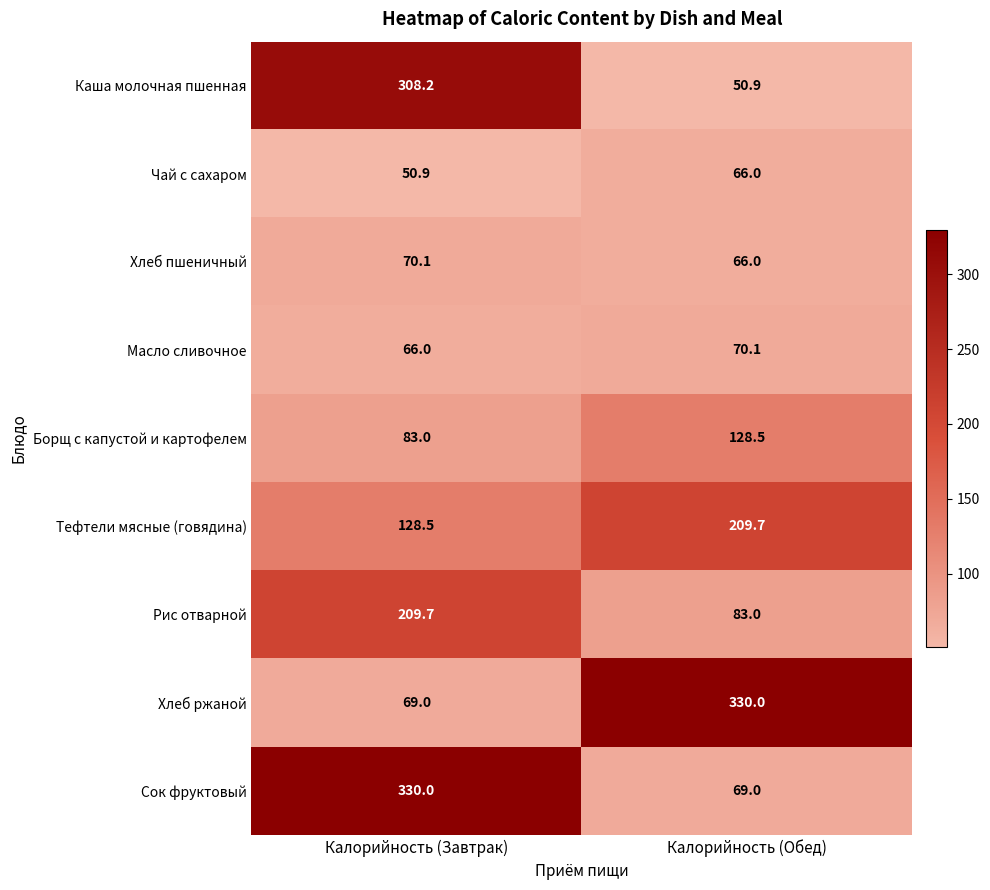

Count the number of data series in this chart.

9